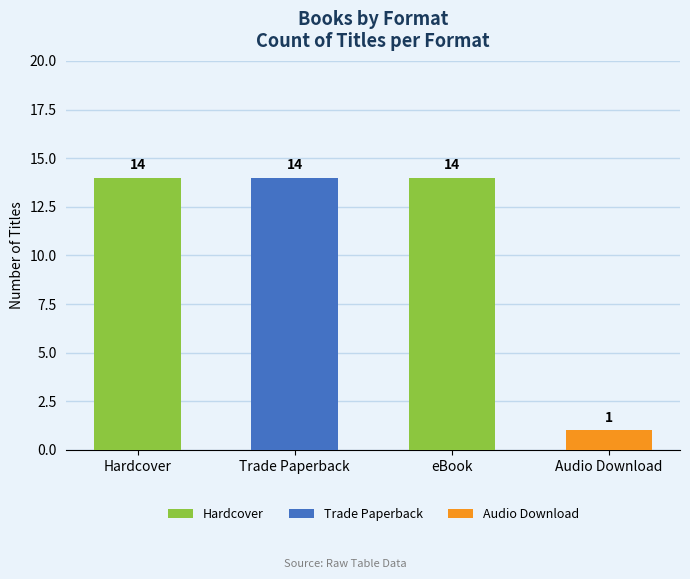

The value at Trade Paperback is 14. True or false?

True